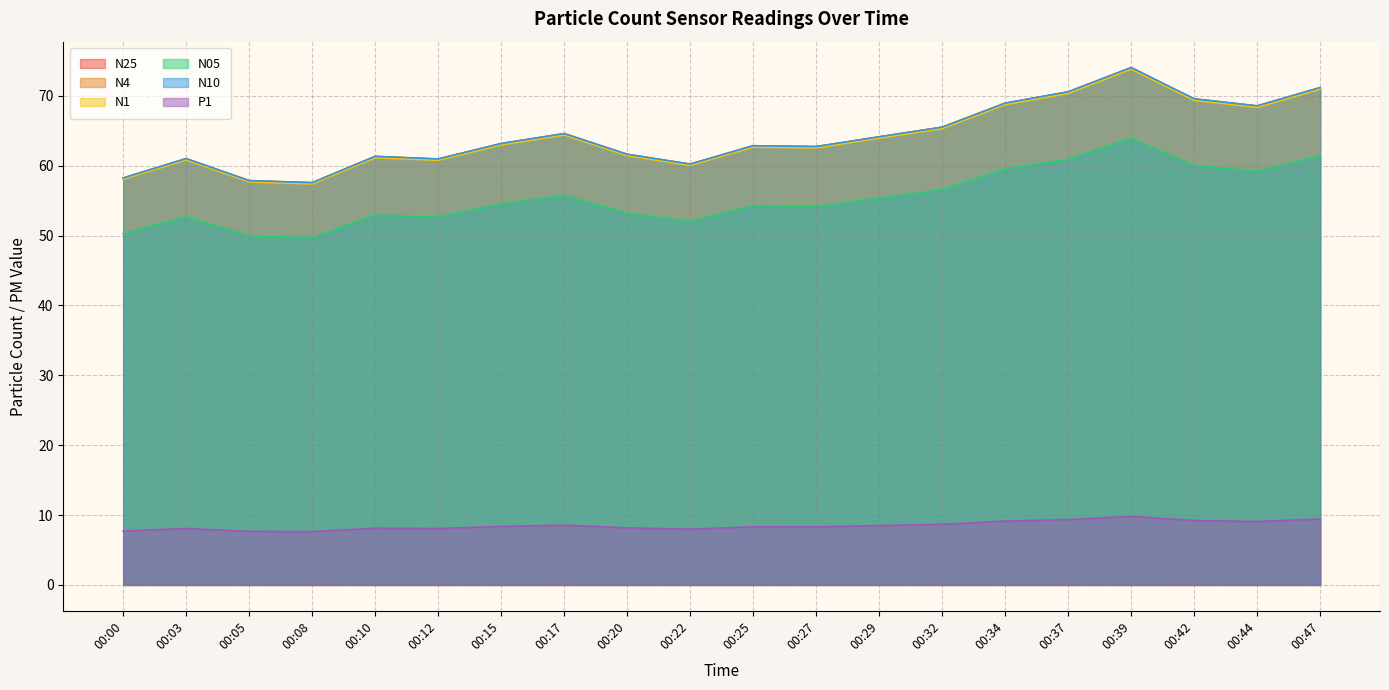

How many interior local valleys does the N1 series have?

5